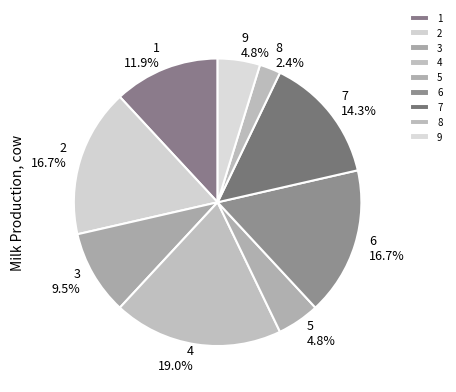

Count the number of slices in the pie.

9